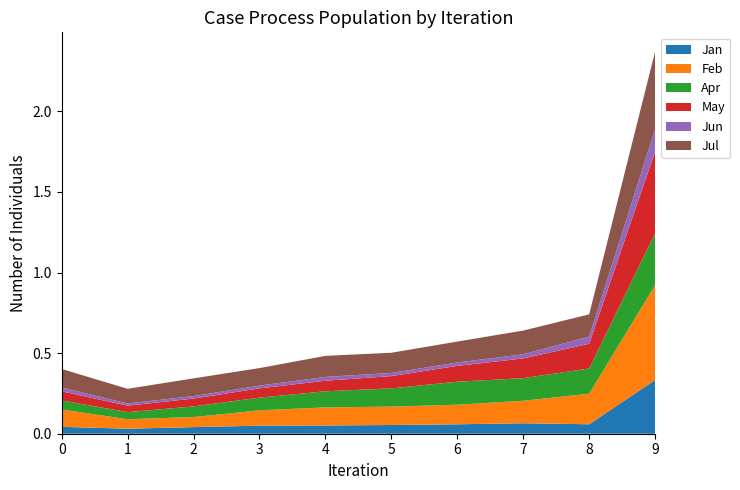

Reading right to left, what are all the values shown in this chart?

Jan: 0.3	0.1	0.1	0.1	0.1	0.1	0.1	0.0	0.0	0.0
Feb: 0.6	0.2	0.1	0.1	0.1	0.1	0.1	0.1	0.1	0.1
Apr: 0.3	0.2	0.1	0.1	0.1	0.1	0.1	0.1	0.0	0.1
May: 0.5	0.2	0.1	0.1	0.1	0.1	0.1	0.0	0.0	0.1
Jun: 0.1	0.0	0.0	0.0	0.0	0.0	0.0	0.0	0.0	0.0
Jul: 0.5	0.1	0.1	0.1	0.1	0.1	0.1	0.1	0.1	0.1